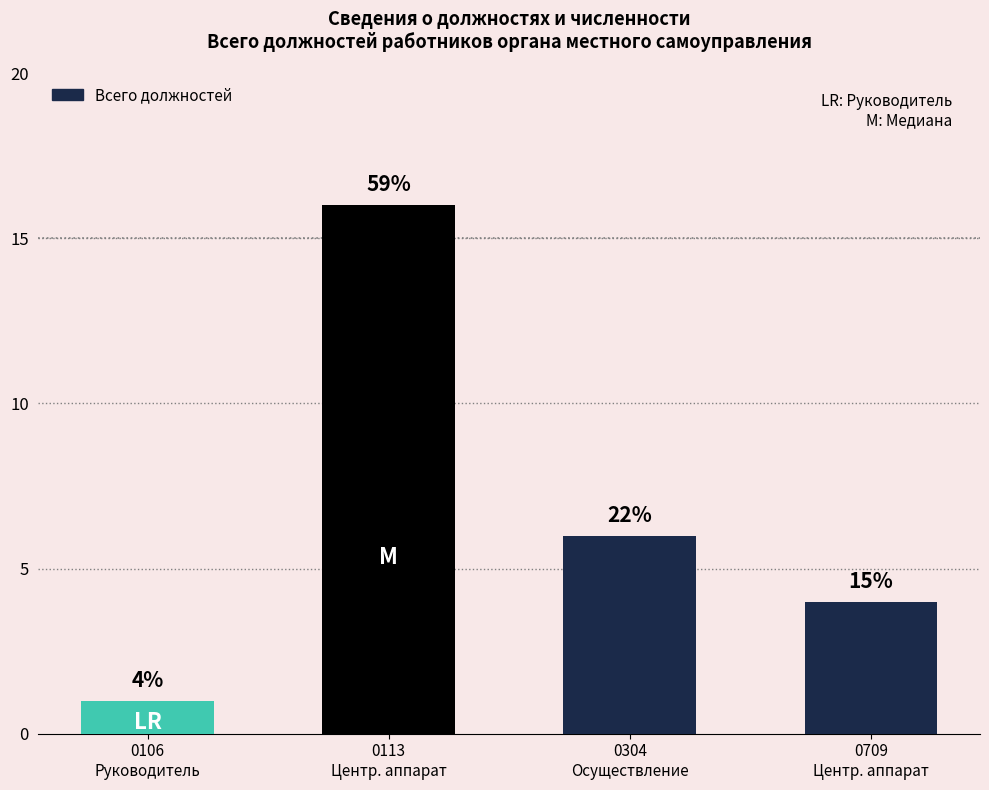

What is the sum of the values at 0113
Центр. аппарат and 0106
Руководитель?

17